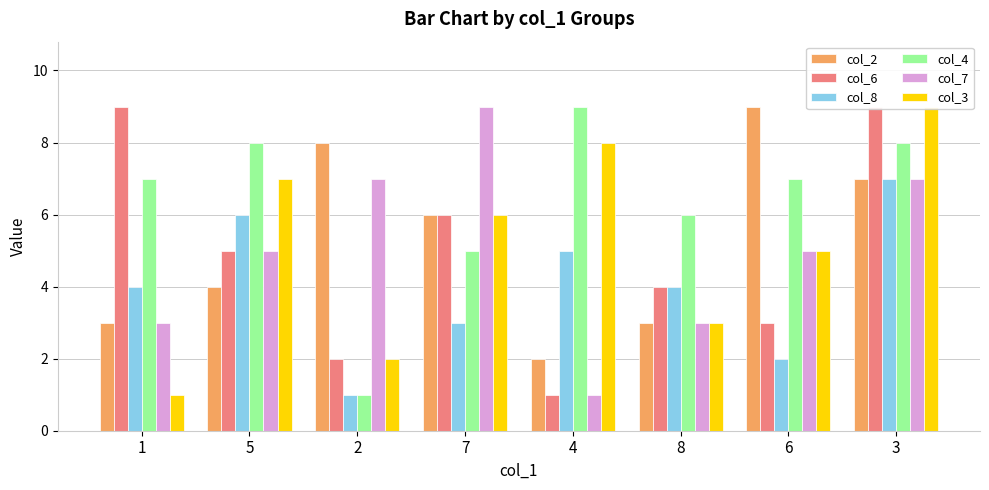

What is the sum of the col_3 values at 3 and 2?

11